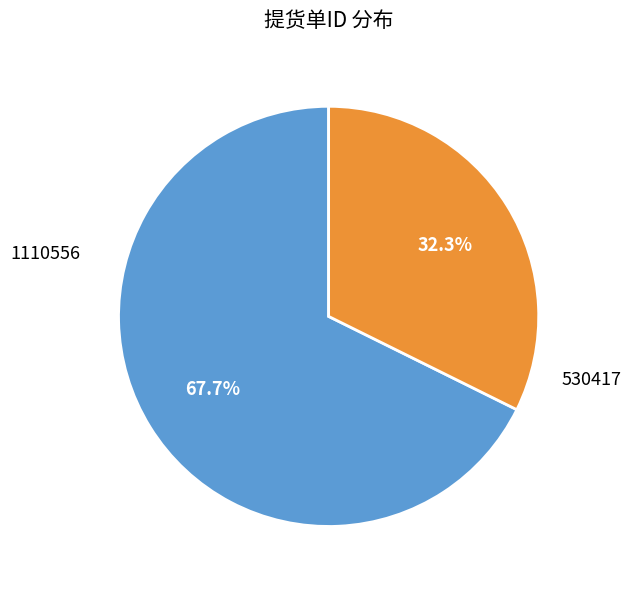

To the nearest percent, what is the difference between the largest and smallest slice percentages?

35%